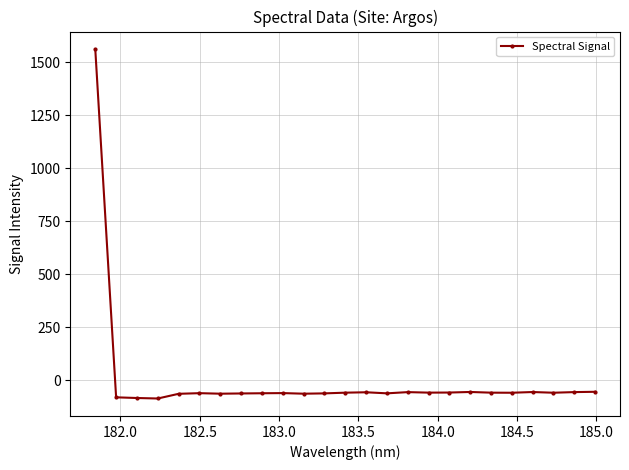

What is the maximum value shown in the chart?

1562.1